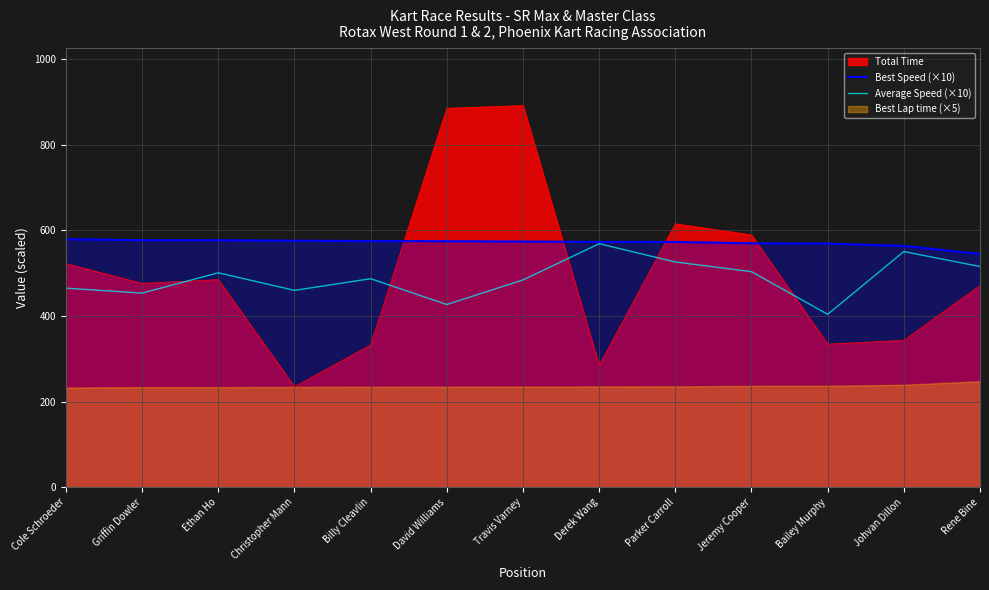

What is the highest value of the Total Time series?

891.9